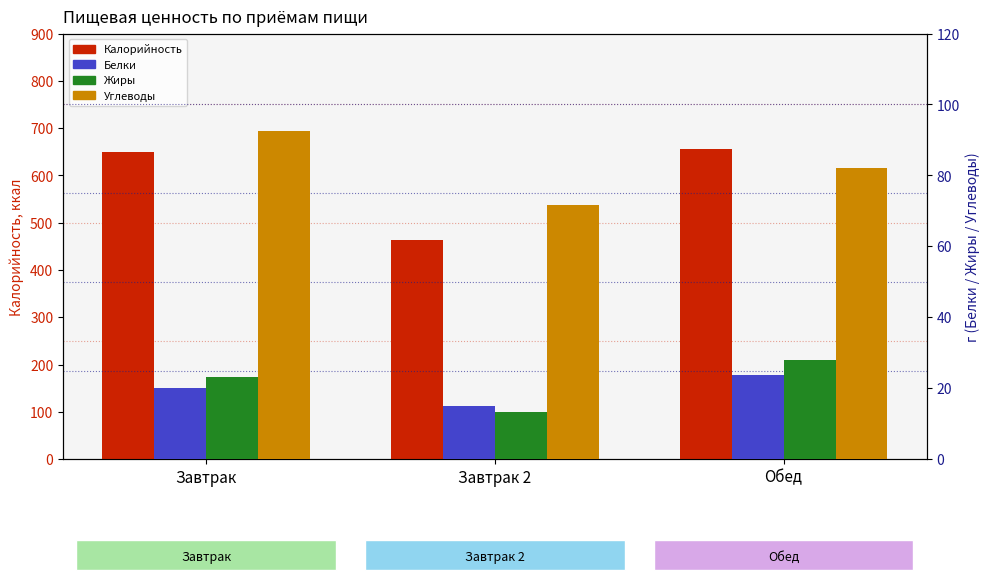

The value of Жиры at Завтрак 2 is 4.2. True or false?

False